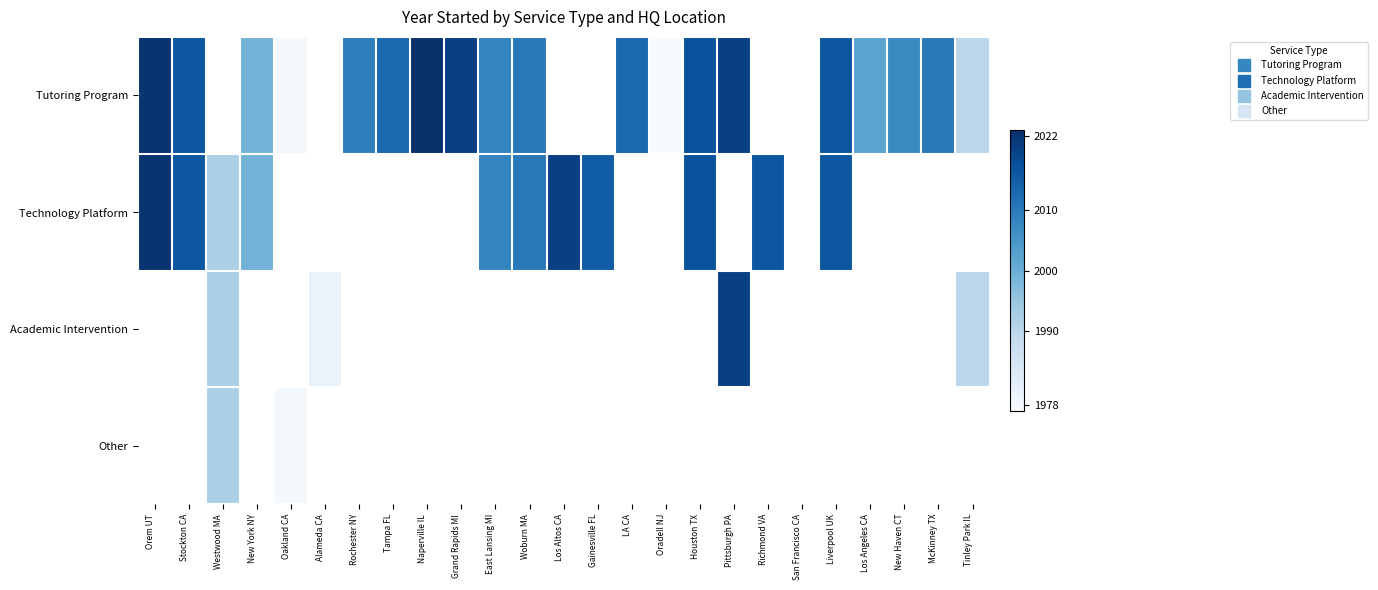

What is the sum of the Technology Platform values at Liverpool UK and Gainesville FL?

4031.0